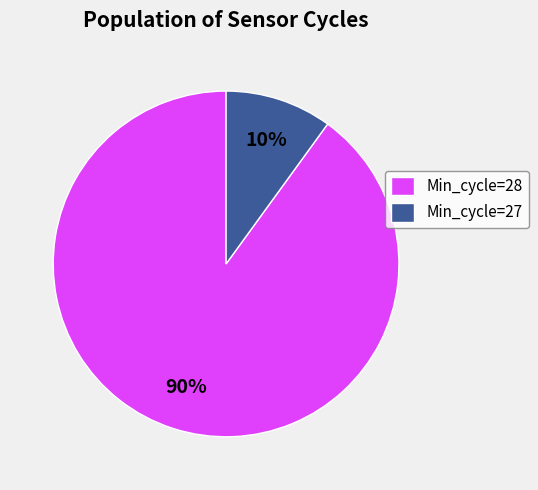

What is the ratio of the value at Min_cycle=28 to the value at Min_cycle=27?

9.0